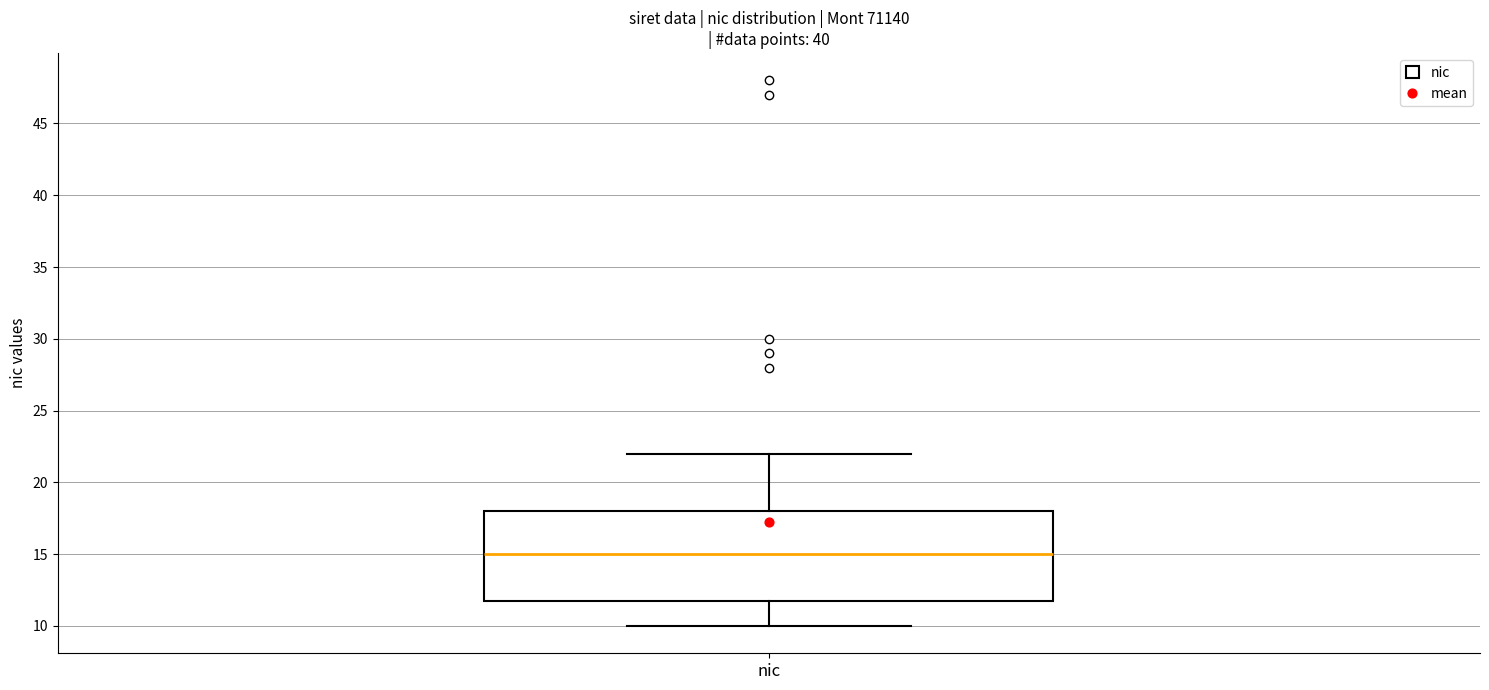

Transcribe this box plot: give where the median line is, the range the box spans, and where the two whiskers end, as read against the y-axis. The values are not printed on the chart, so give them approximately, as read against the axis.

median 15, box 12 to 18, whiskers 10 to 22